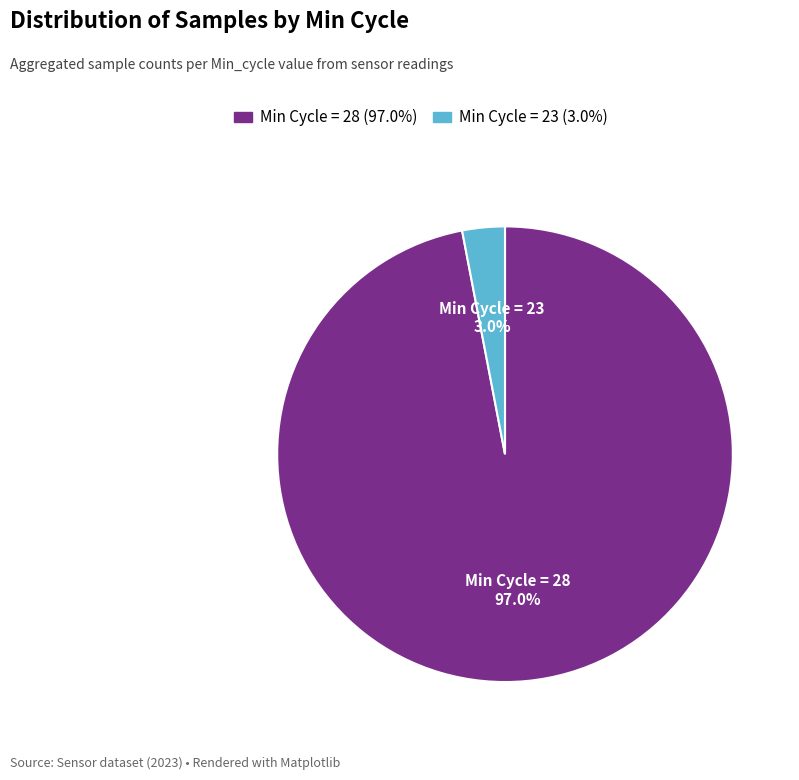

Is there a majority slice in this chart?

Yes